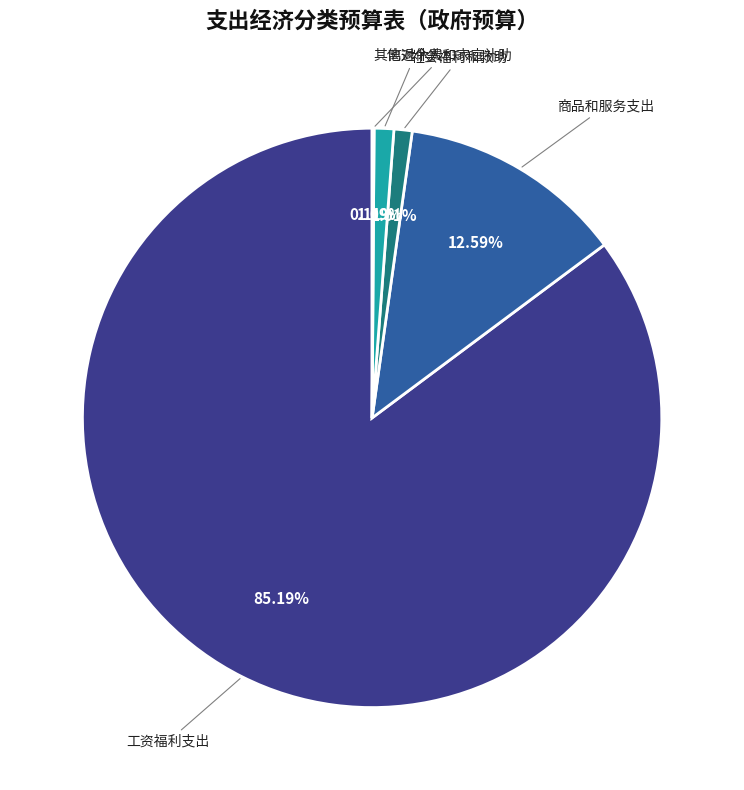

Which category has the biggest portion of the pie?

工资福利支出